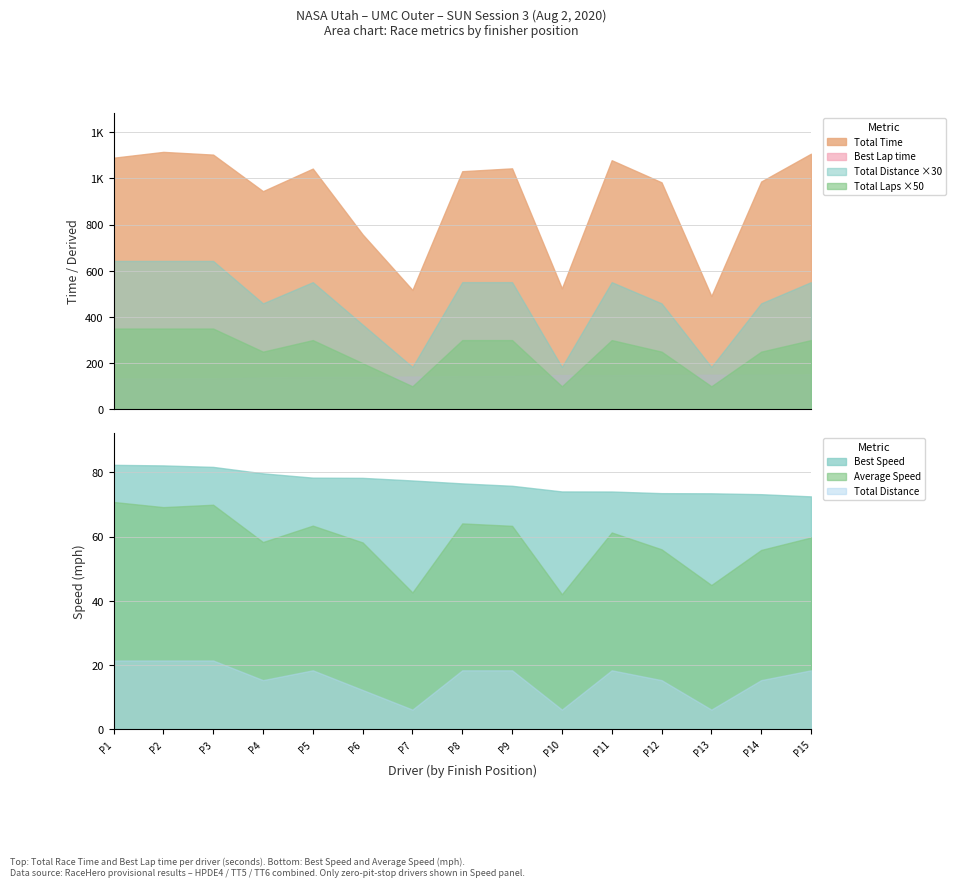

The value of Best Speed at P7 is 112.6. True or false?

False